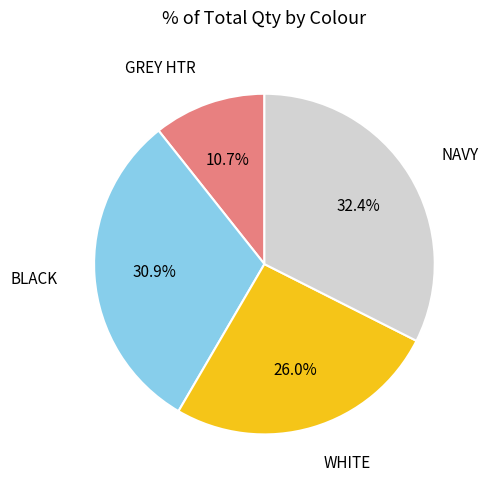

Is there any slice that represents more than half of the pie?

No